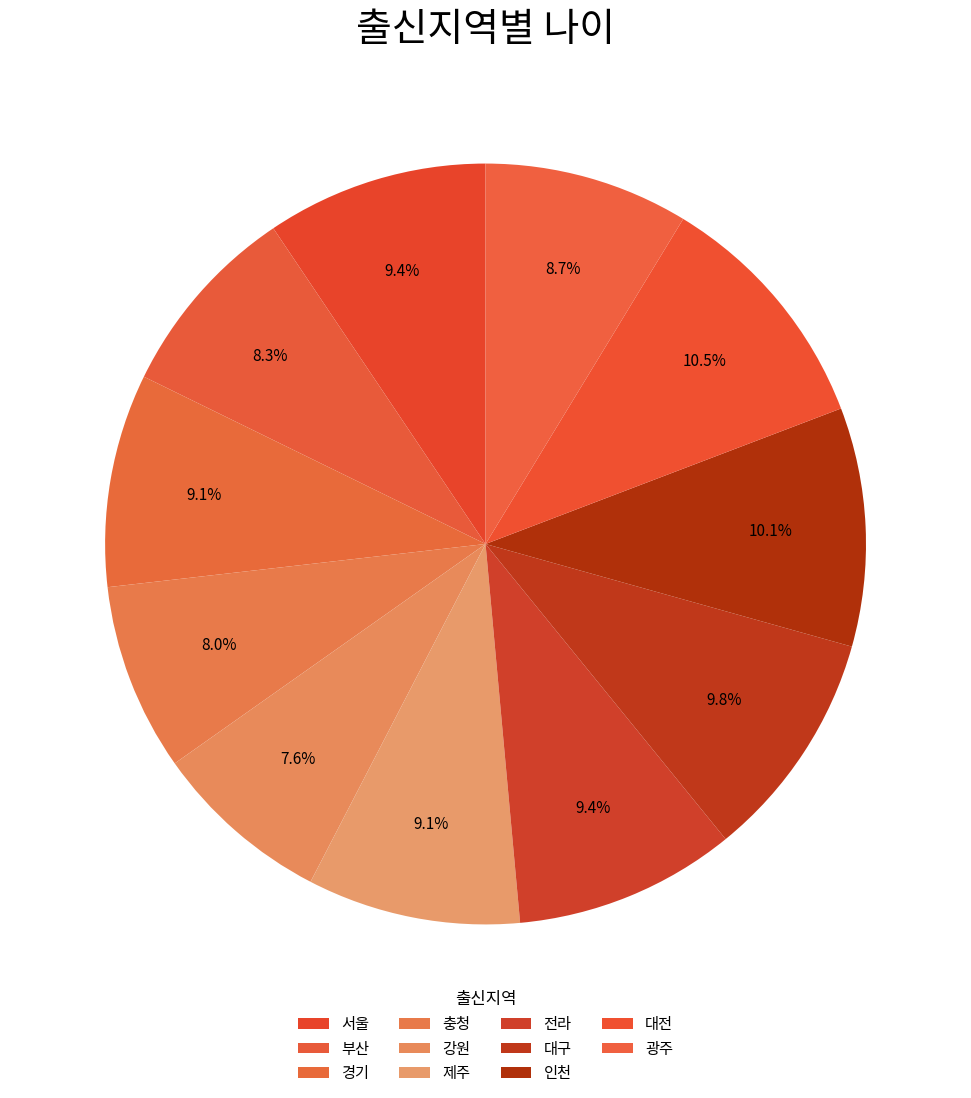

Count the number of slices in the pie.

11